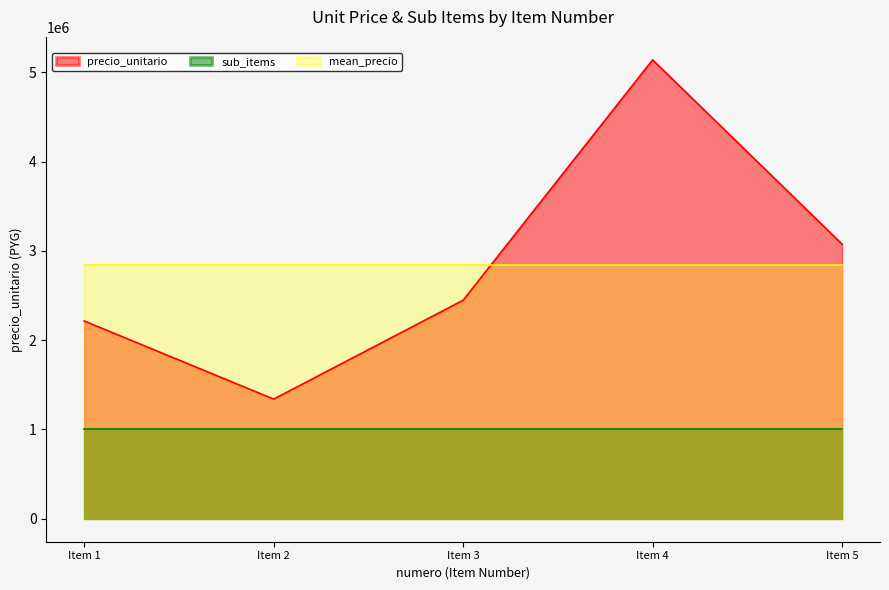

How many data points are less than 2447000?

2